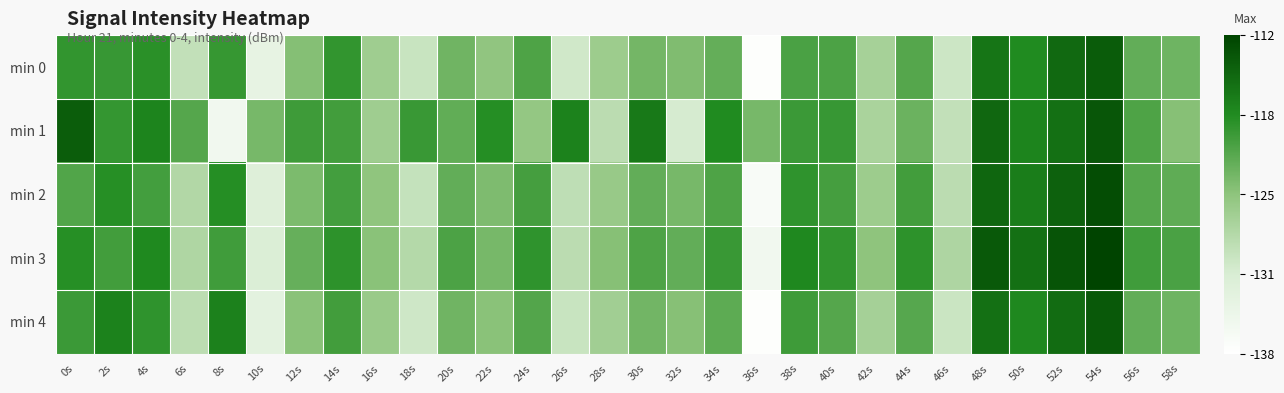

At which category is the sum across all series the highest?

54s